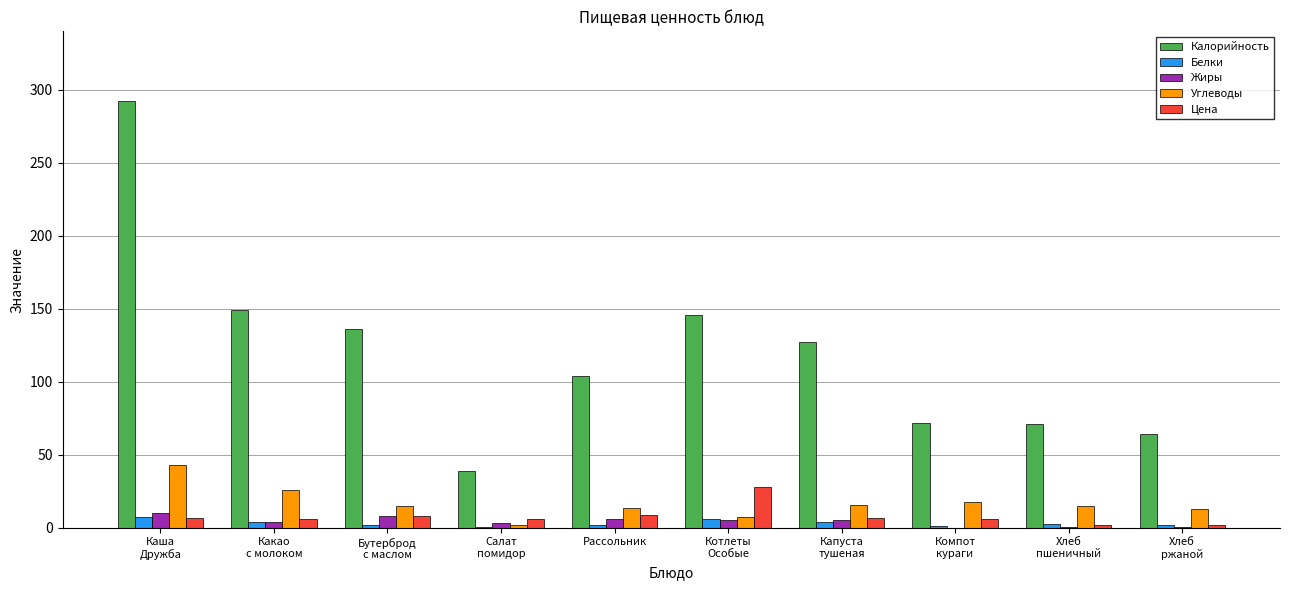

Is it true that Белки equals 7.2 at Каша
Дружба?

True